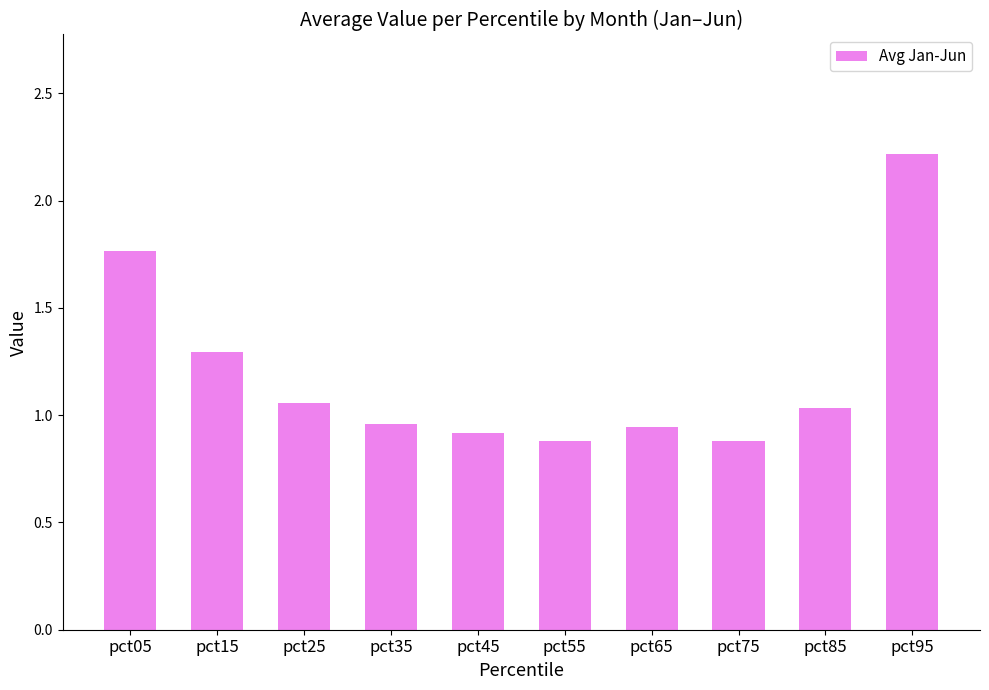

What is the maximum value shown in the chart?

2.2